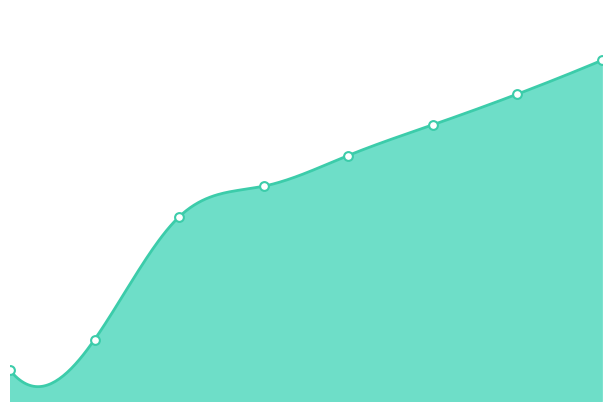

Between 7 and 0, which is larger?

7